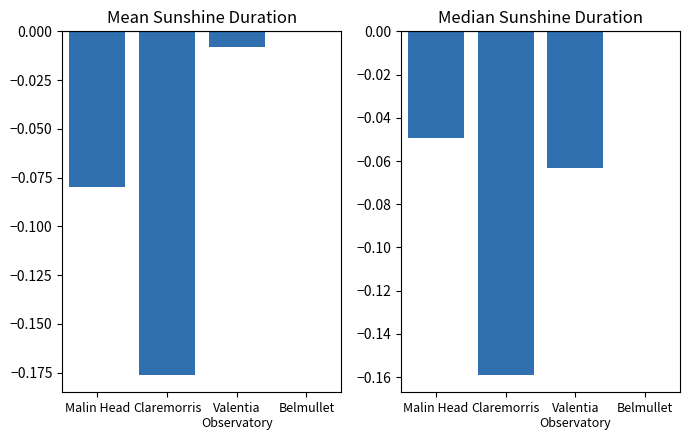

Which category has the highest value in the Mean Sunshine Duration series?

Belmullet